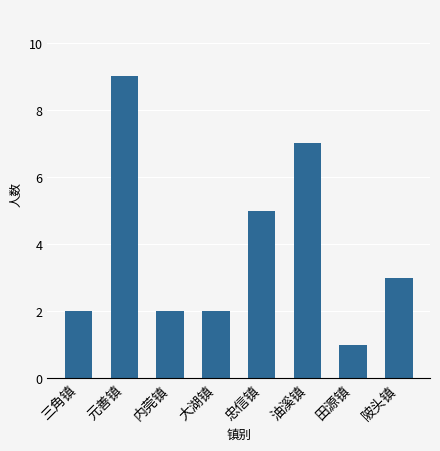

Reading left to right, extract all data points from this chart.

三角镇=2	元善镇=9	内莞镇=2	大湖镇=2	忠信镇=5	油溪镇=7	田源镇=1	陂头镇=3